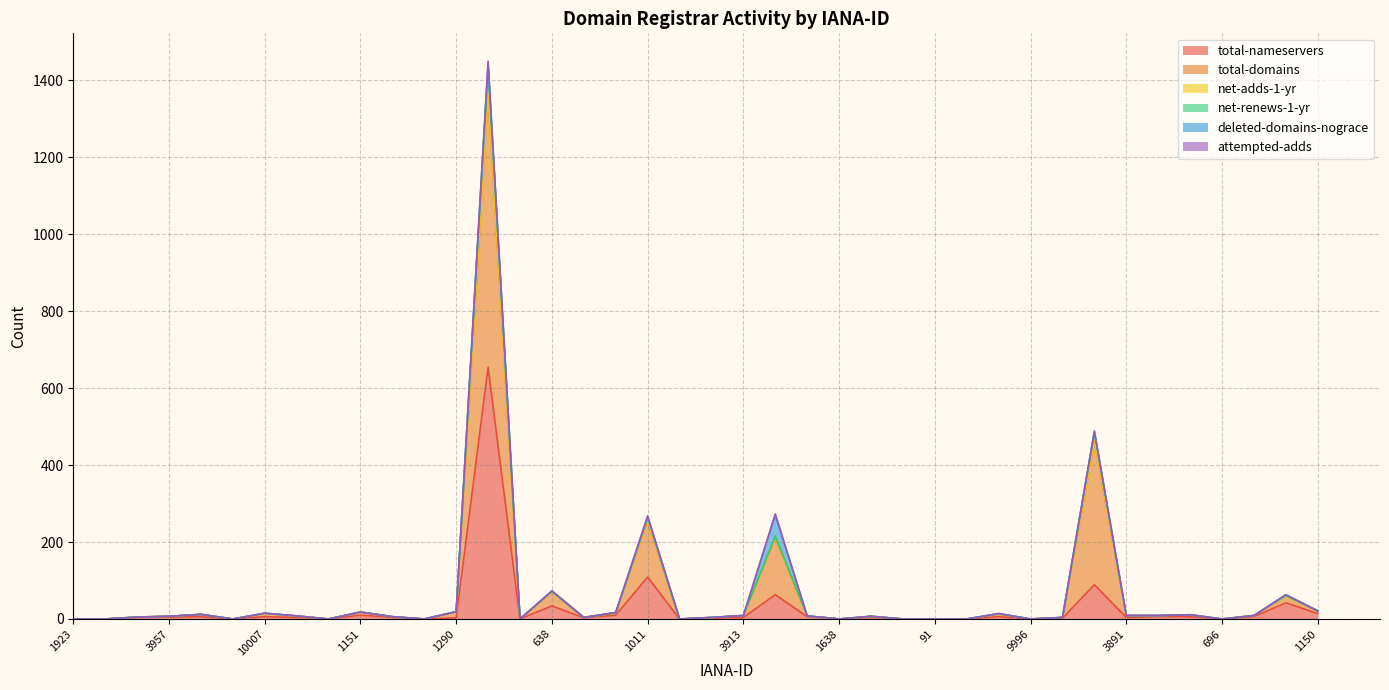

What is the highest value of the total-nameservers series?

654